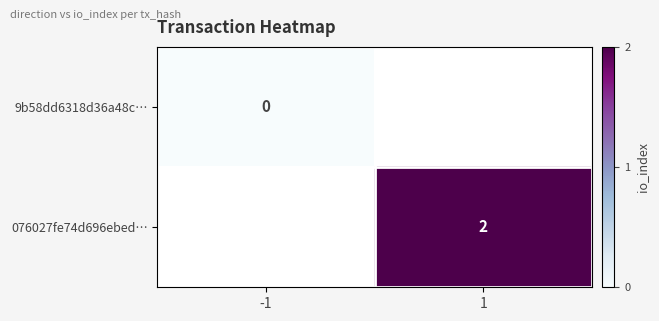

Is the value of 076027fe74d696ebed… at -1 greater than the value of 9b58dd6318d36a48c… at 1?

No